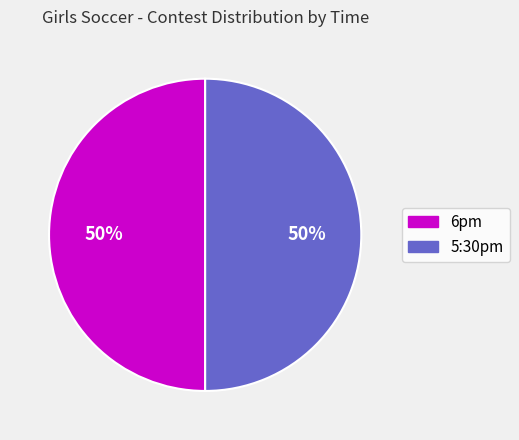

Approximately how many times larger is the value at 6pm compared to 5:30pm?

1.0